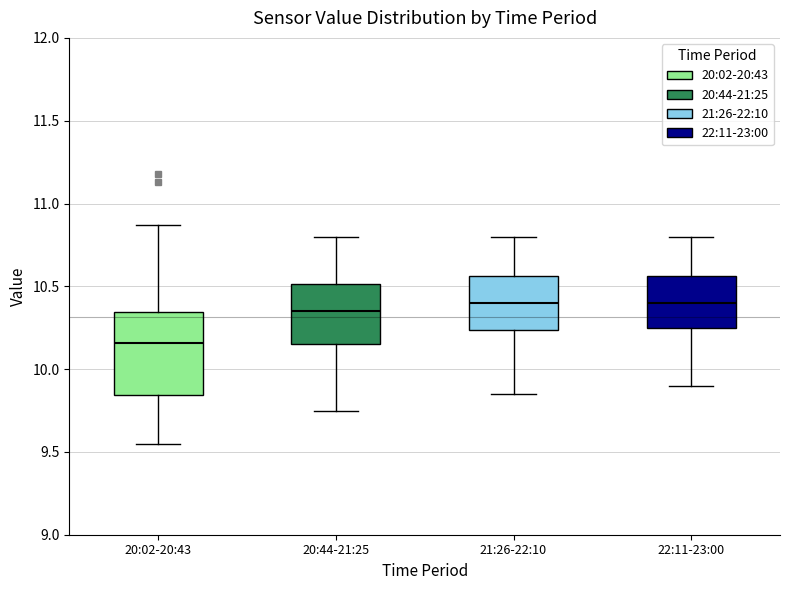

Reading left to right, transcribe this box plot: for each box, give where its median line is, the range the box spans, and where its two whiskers end, as read against the y-axis. The values are not printed on the chart, so give them approximately, as read against the axis.

20:02-20:43: median 10.15, box 9.85 to 10.35, whiskers 9.55 to 10.85
20:44-21:25: median 10.35, box 10.15 to 10.50, whiskers 9.75 to 10.80
21:26-22:10: median 10.40, box 10.25 to 10.55, whiskers 9.85 to 10.80
22:11-23:00: median 10.40, box 10.25 to 10.55, whiskers 9.90 to 10.80